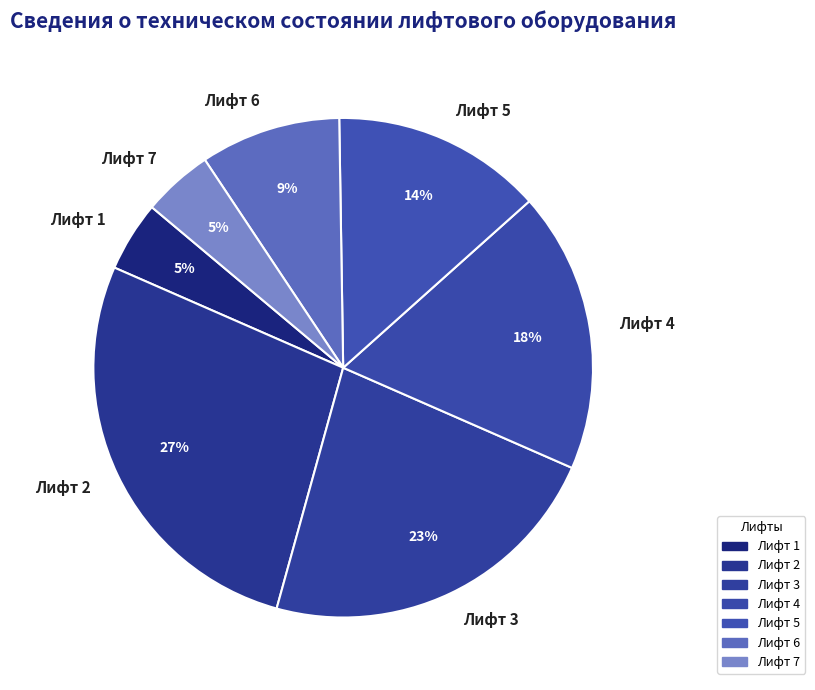

To the nearest percent, what portion does Лифт 5 represent?

14%